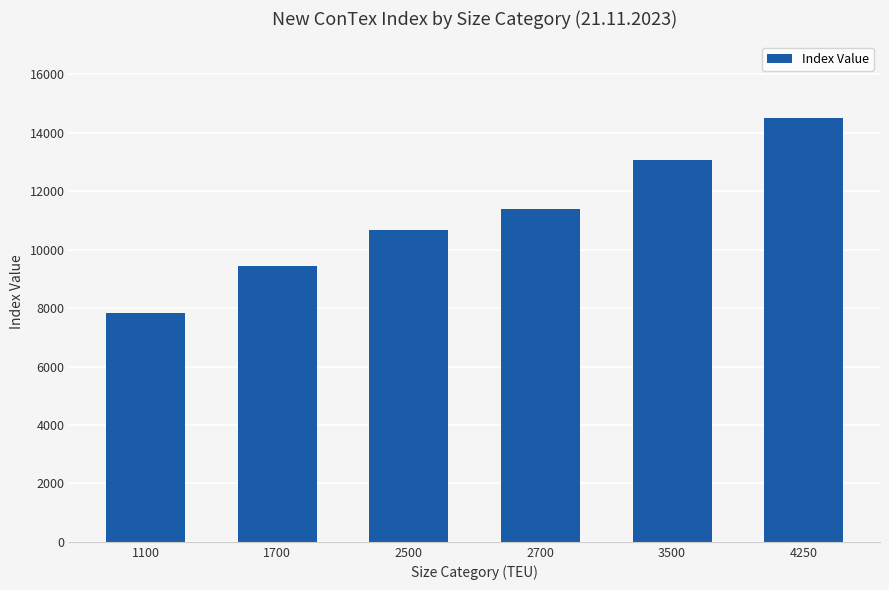

The chart shows a value of 11402 at 2700. True or false?

True